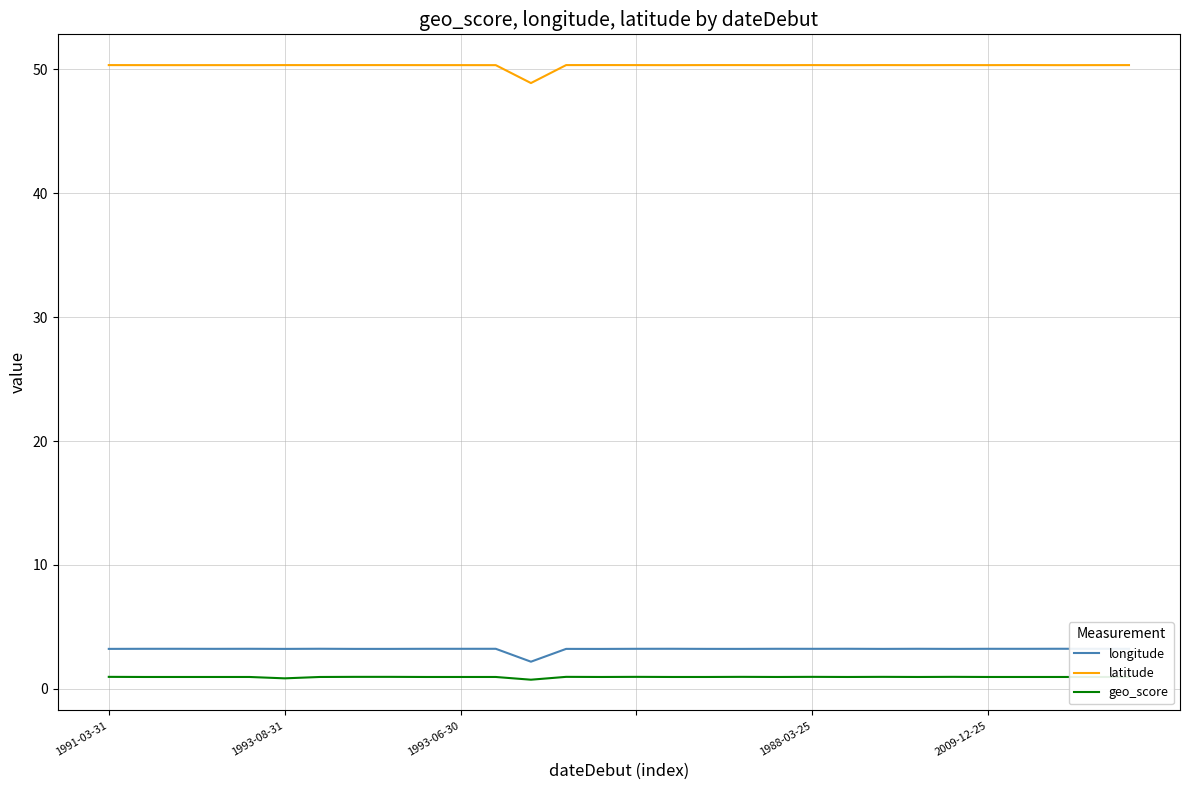

Rank the series by their maximum value, from highest to lowest.

latitude, longitude, geo_score